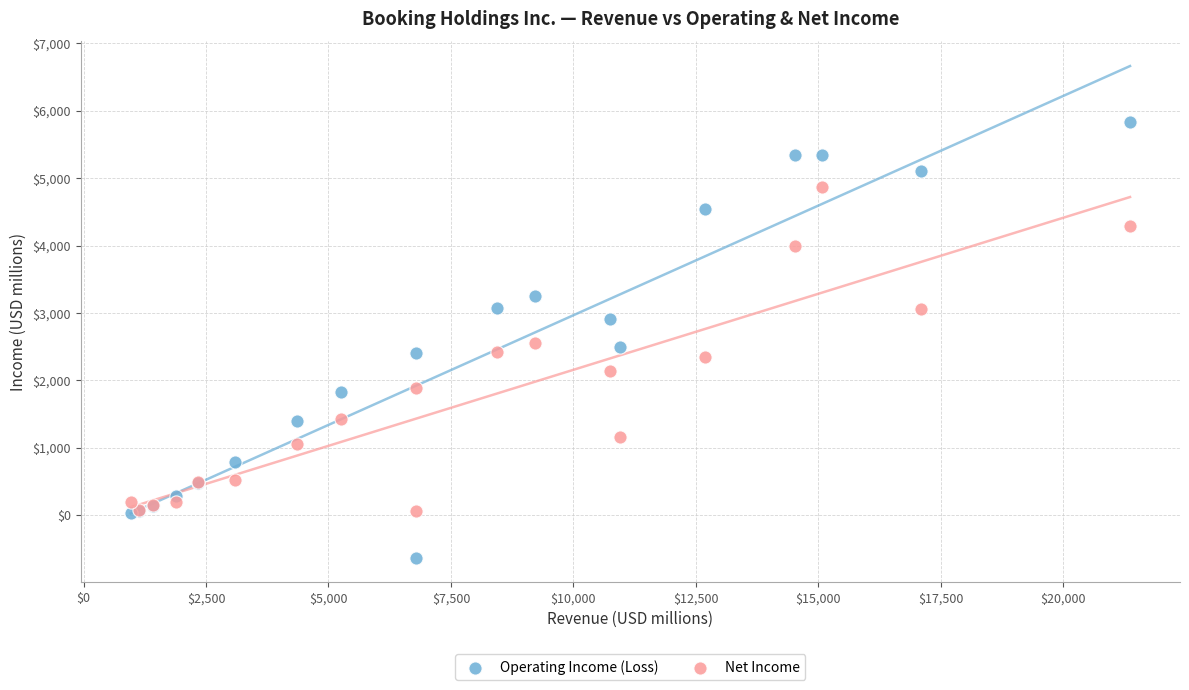

Which series contains the highest Y value?

Operating Income (Loss)